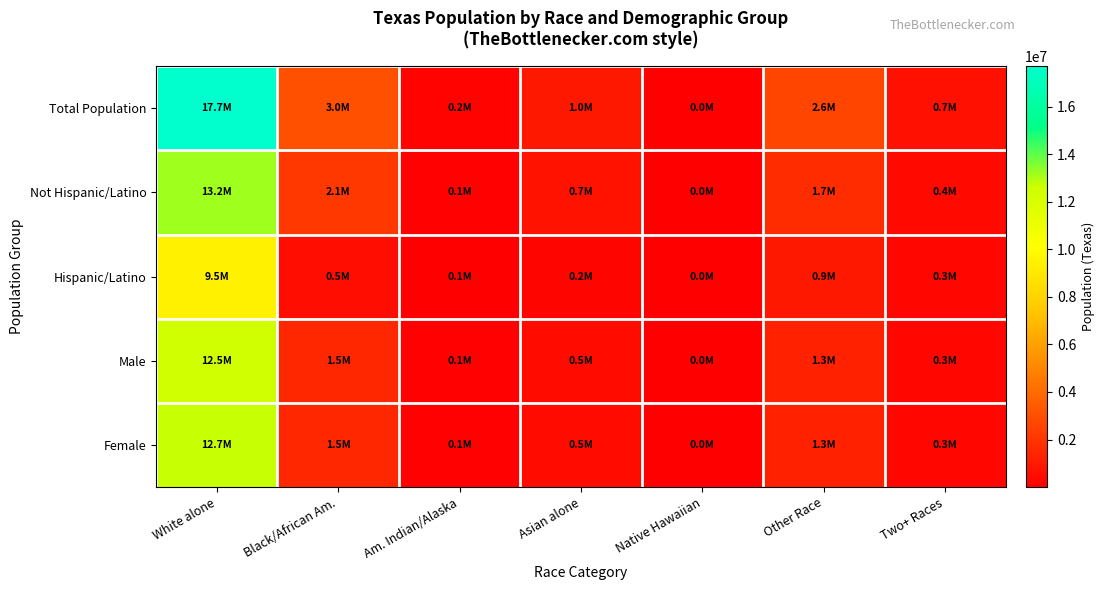

Which series has the largest range (max minus min)?

Total Population